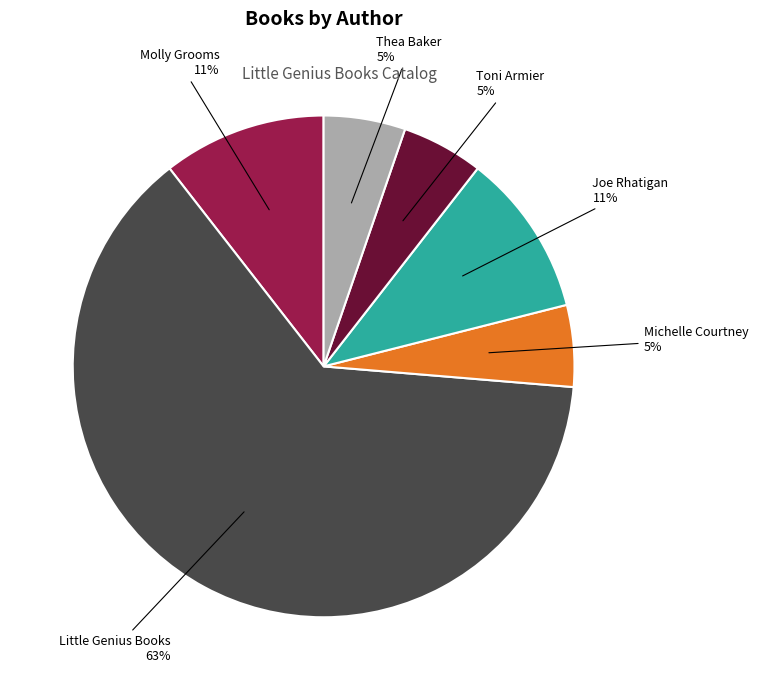

Count the number of slices in the pie.

6